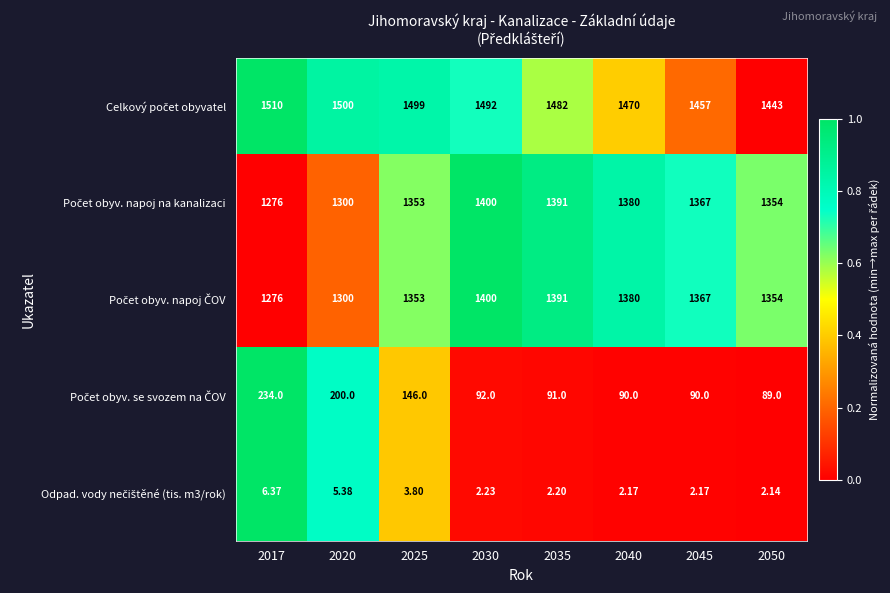

How many series are shown in this chart?

5